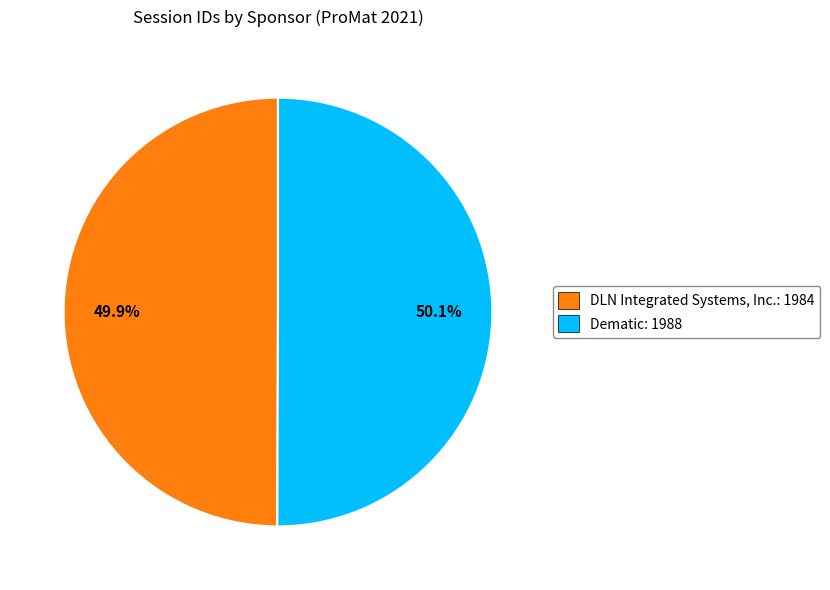

Does any single category account for the majority?

Yes